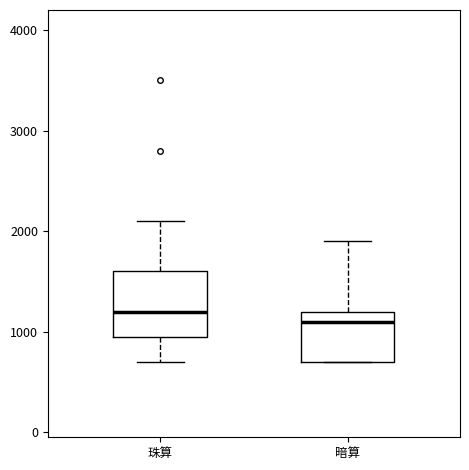

Which box's median line is the highest?

珠算